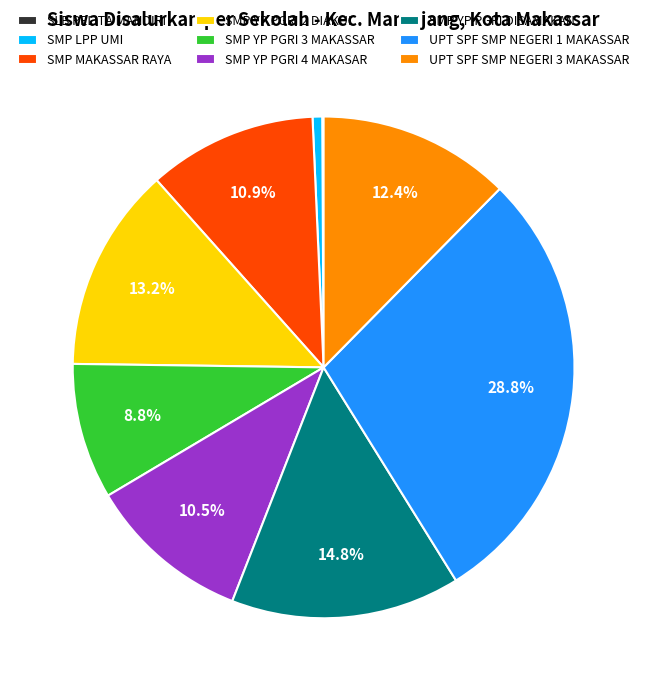

To the nearest percent, what percentage of the pie is SMP YP PGRI 2 DIAKUI?

13%